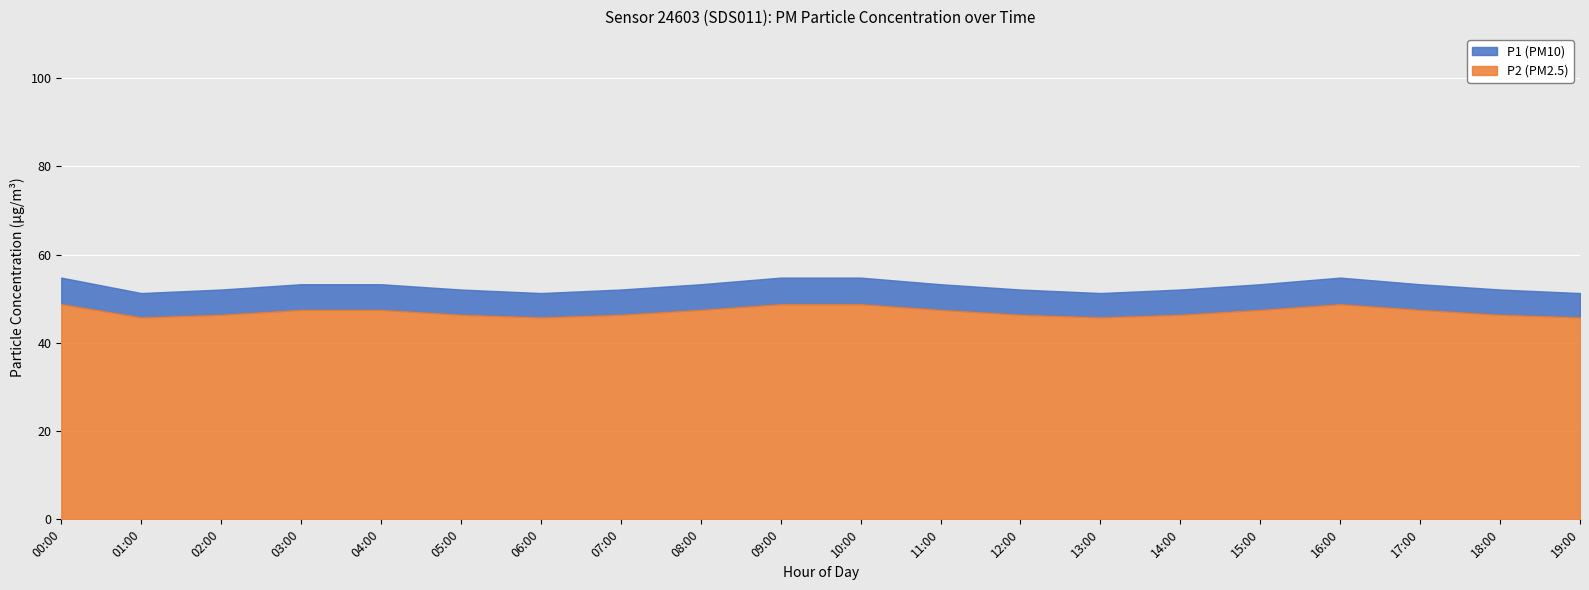

Rank the categories by P2 value from lowest to highest.

01:00, 06:00, 13:00, 19:00, 02:00, 05:00, 07:00, 12:00, 14:00, 18:00, 03:00, 04:00, 08:00, 11:00, 15:00, 17:00, 00:00, 09:00, 10:00, 16:00